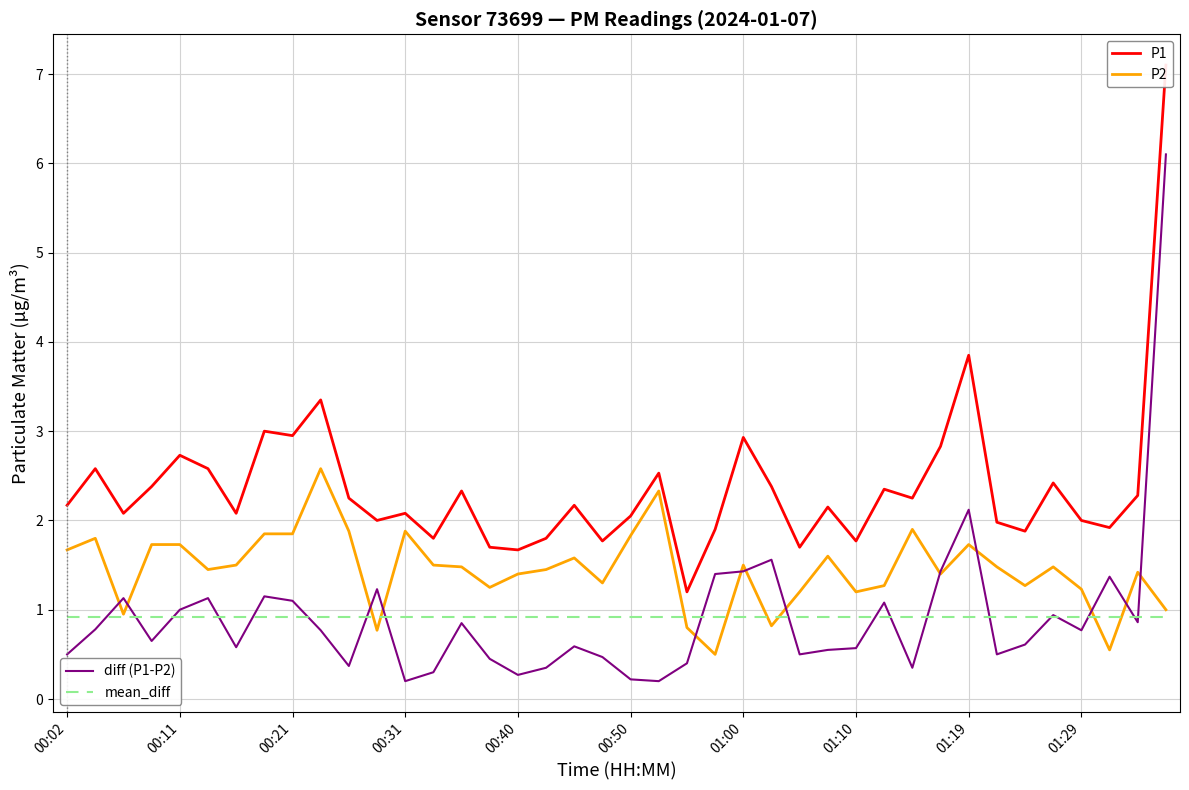

What is the maximum value shown in the chart?

7.1